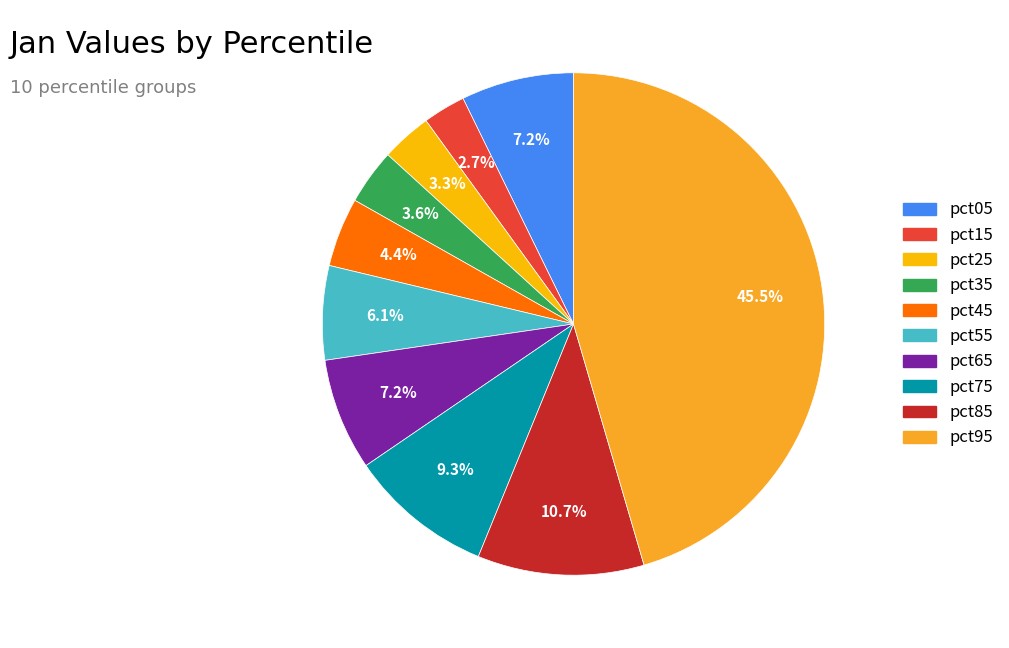

What is the change in value from pct25 to pct55?

+0.1